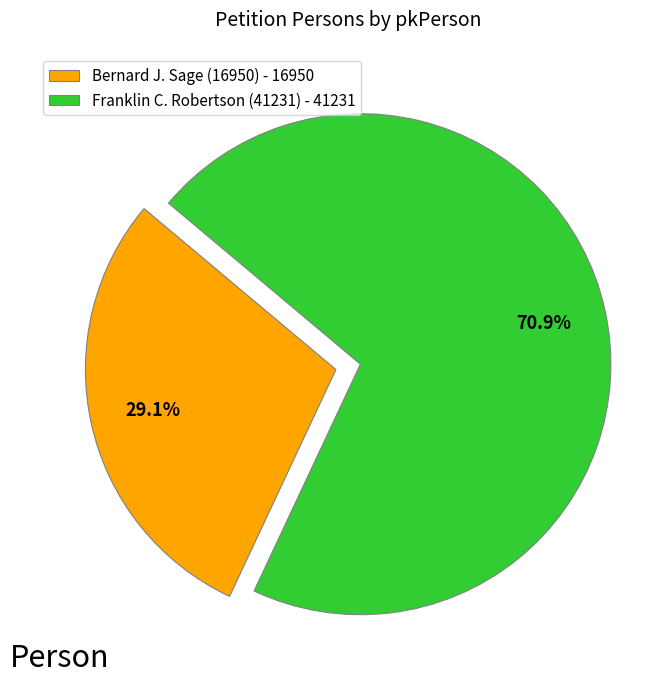

Does Franklin C. Robertson (41231) account for over 50% of the chart?

Yes